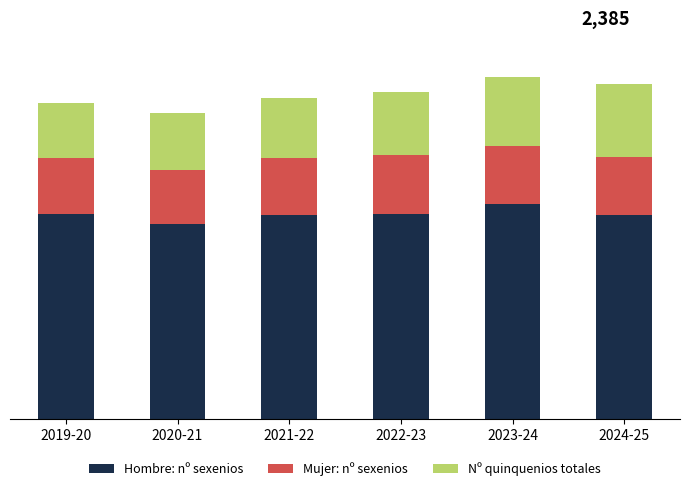

Does the chart contain any negative values?

No